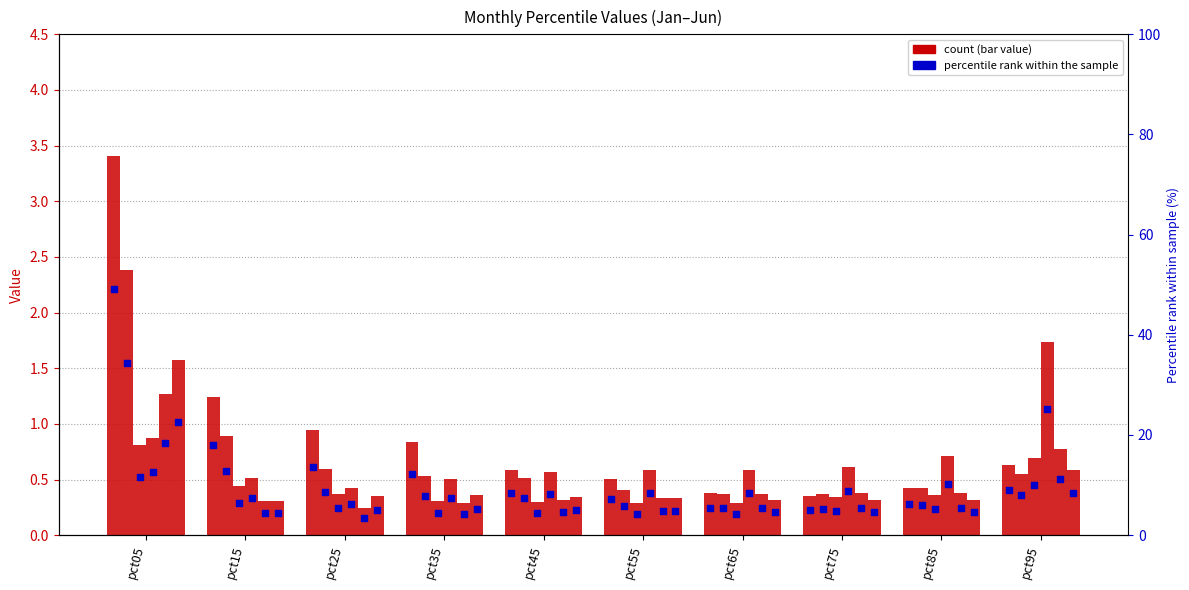

Which series contains the highest Y value?

Jan